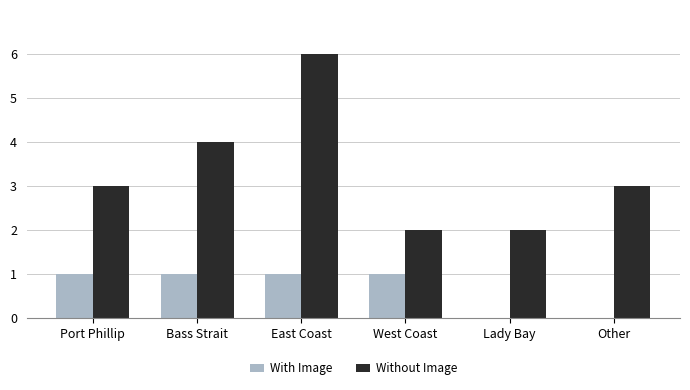

What is the approximate value of Without Image at East Coast?

6